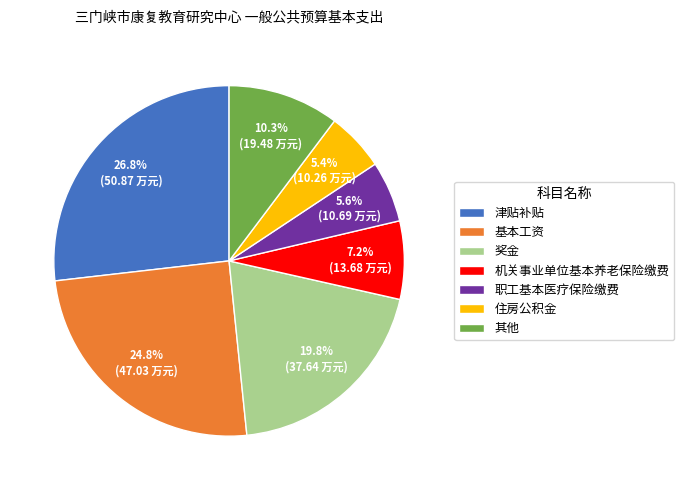

Approximately how many times larger is the value at 津贴补贴 compared to 职工基本医疗保险缴费?

4.8